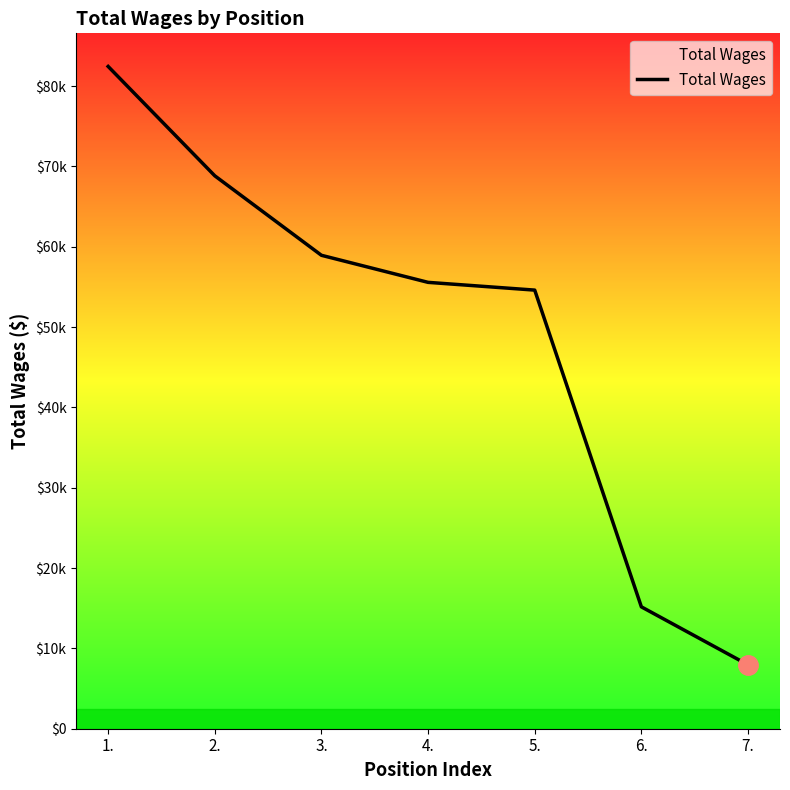

Reading left to right, extract all data points from this chart.

1.=82442	2.=68829	3.=58934	4.=55565	5.=54600	6.=15172	7.=7955